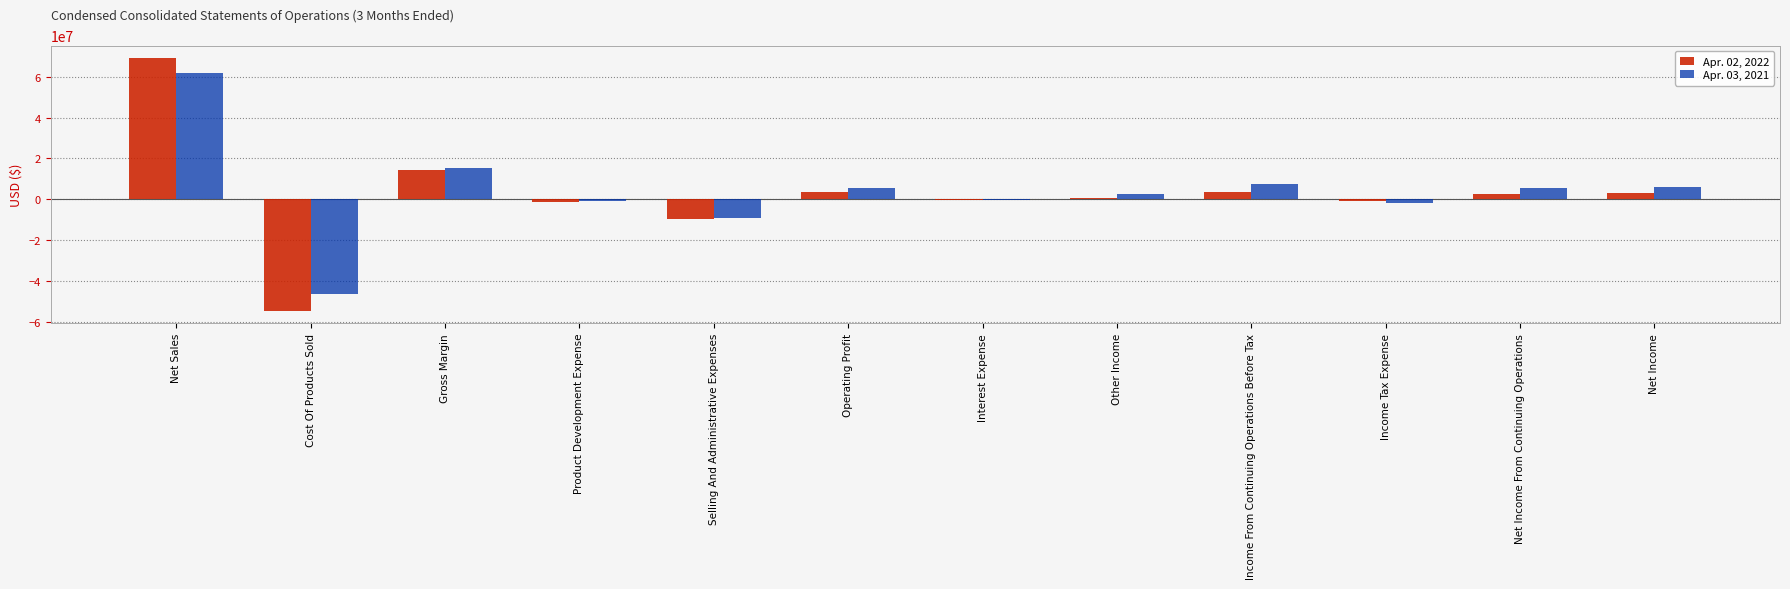

What is the difference between the highest and lowest values at Net Sales?

7241215